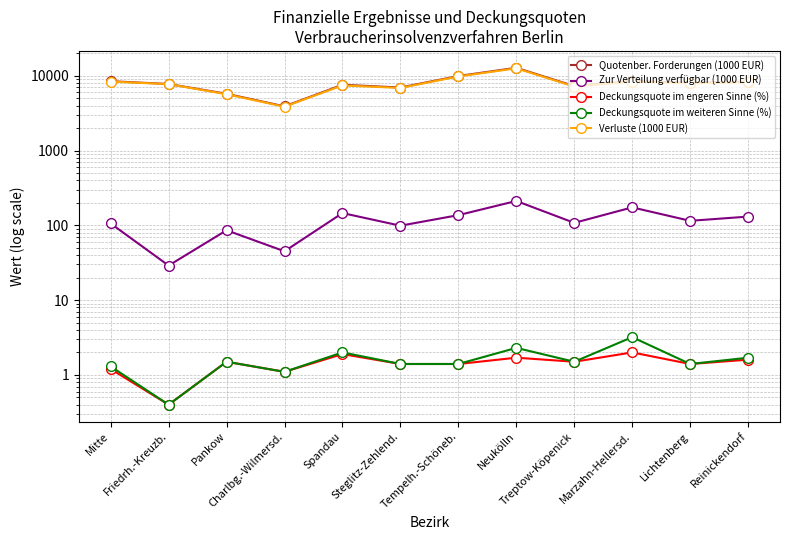

What is the lowest value of the Verluste (1000 EUR) series?

3859.0